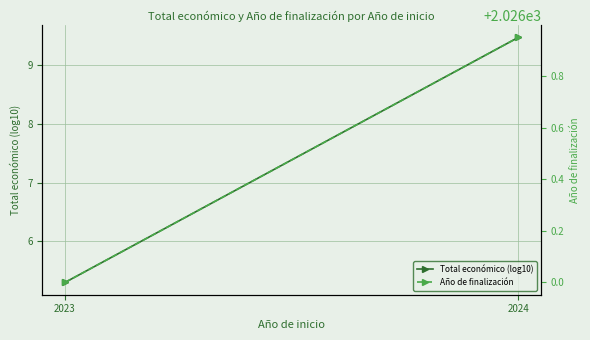

At which category is the sum across all series the highest?

2024